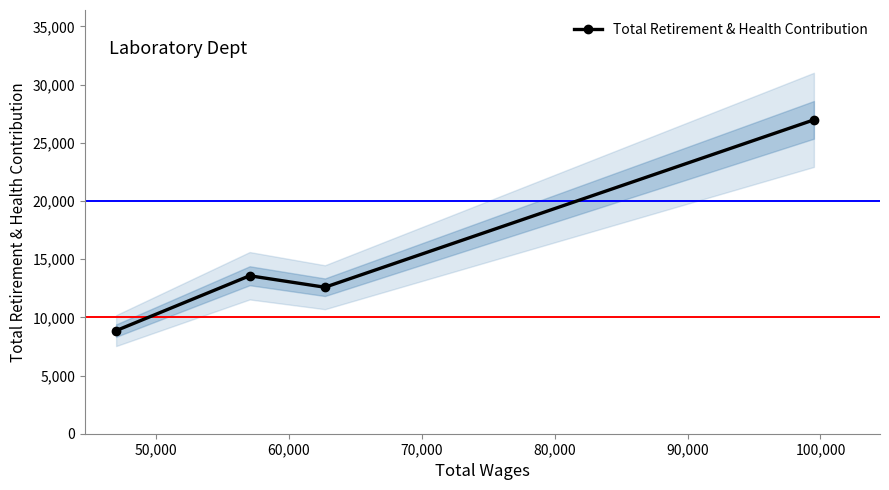

How many points are higher than both their immediate neighbors (excluding endpoints)?

1